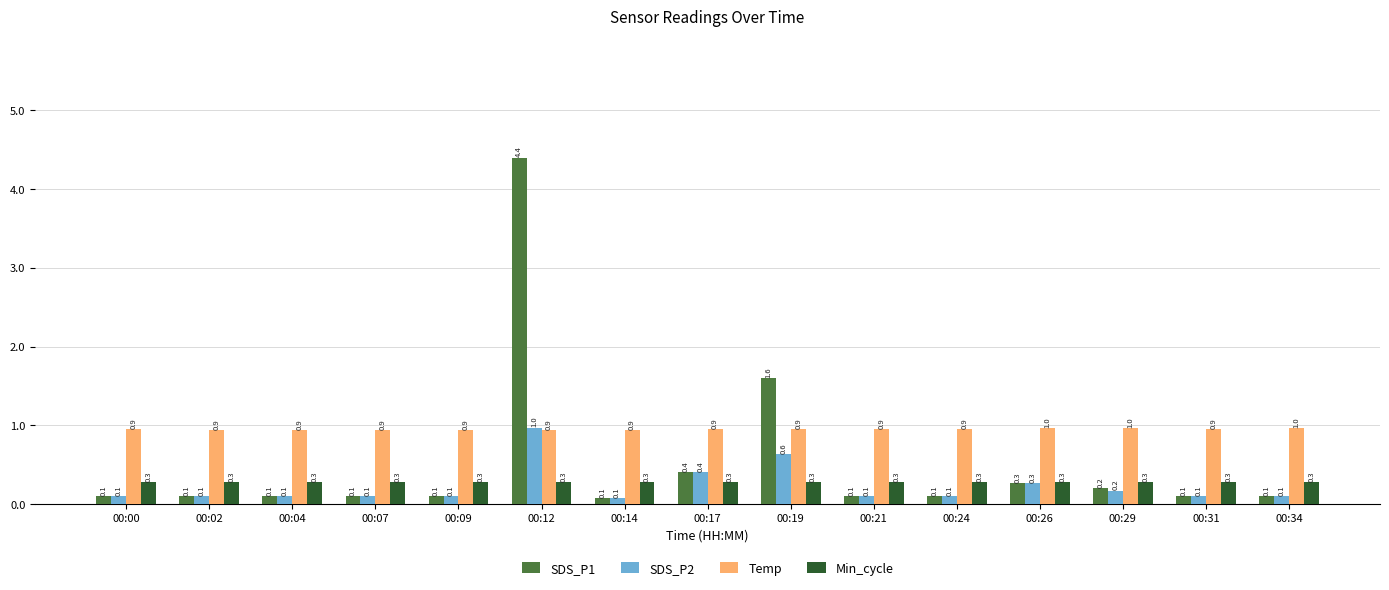

How many series are shown in this chart?

4